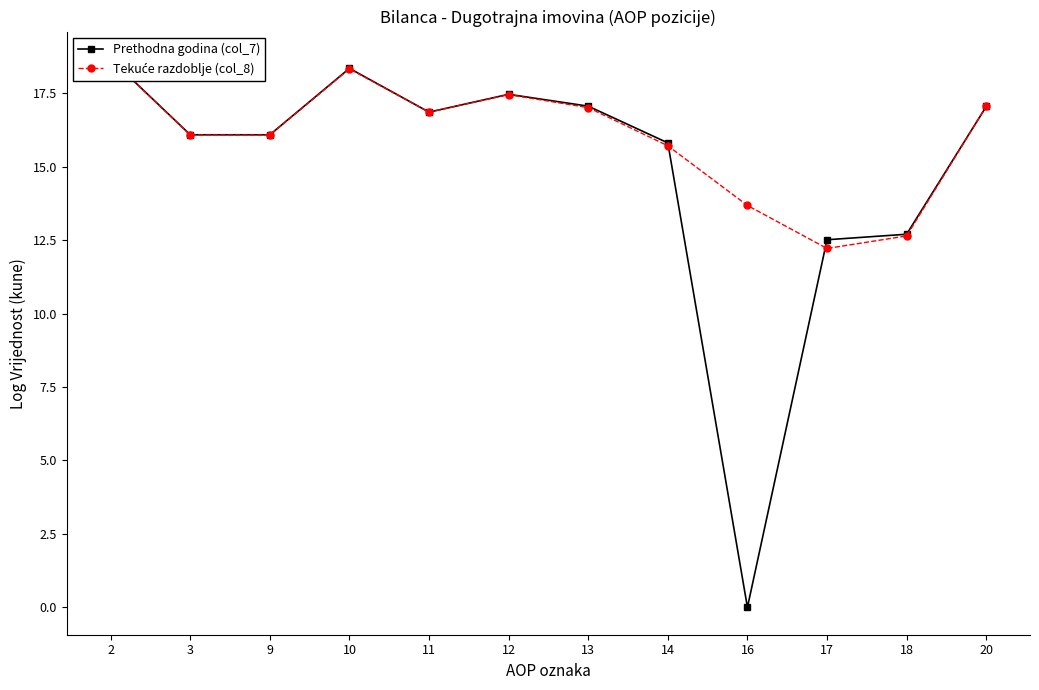

How many data points in Tekuće razdoblje (col_8) are less than 16?

4